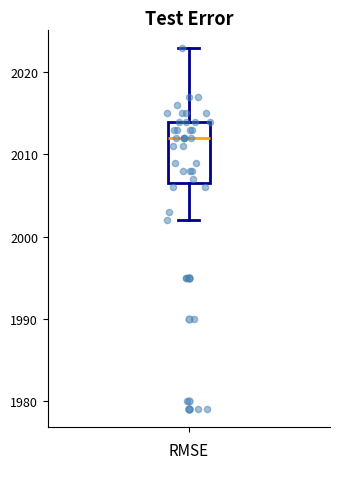

Read this box plot against the y-axis: the position of the median line, the range covered by the box, and the ends of both whiskers. The values are not printed on the chart, so give them approximately, as read against the axis.

median 2012, box 2007 to 2014, whiskers 2002 to 2023